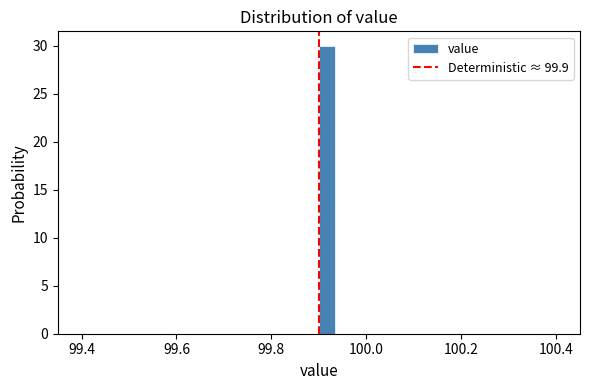

Around what value on the x-axis is the tallest bar? Give the approximate position of its centre, as read against the axis.

99.92